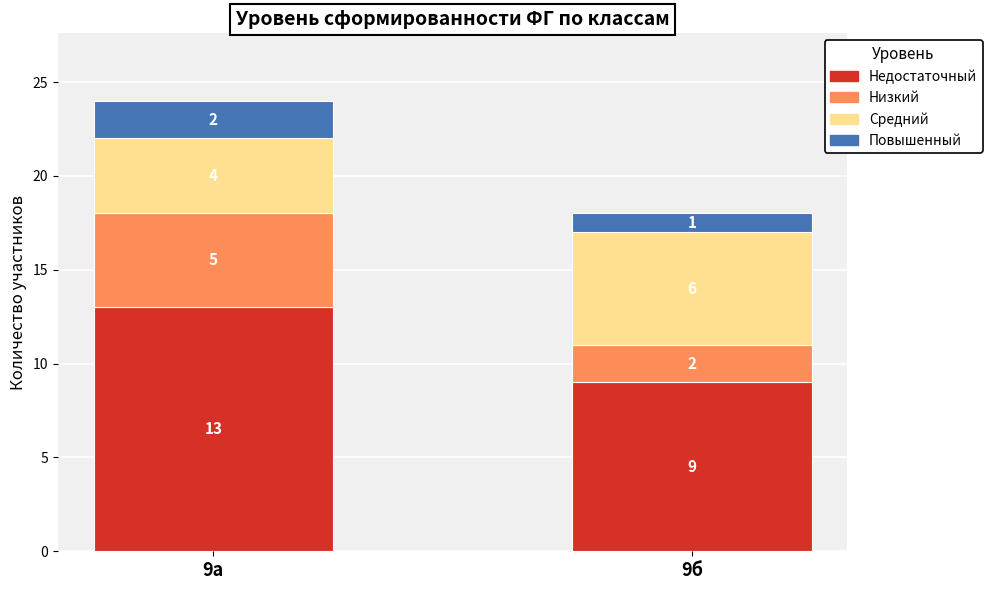

The Недостаточный series shows 13 at 9а. True or false?

True